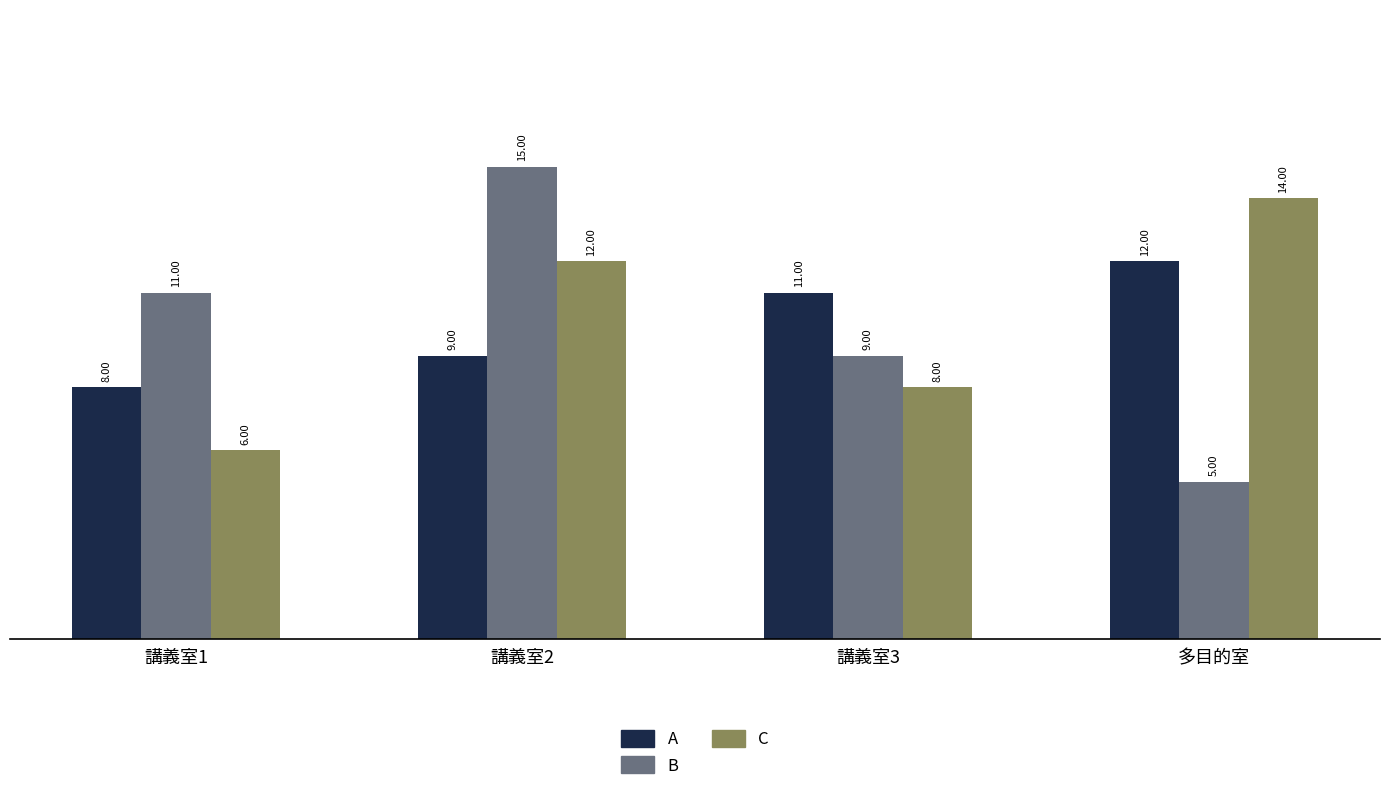

Reading left to right, transcribe all the data shown in this chart.

A: 講義室1=8	講義室2=9	講義室3=11	多目的室=12
B: 講義室1=11	講義室2=15	講義室3=9	多目的室=5
C: 講義室1=6	講義室2=12	講義室3=8	多目的室=14